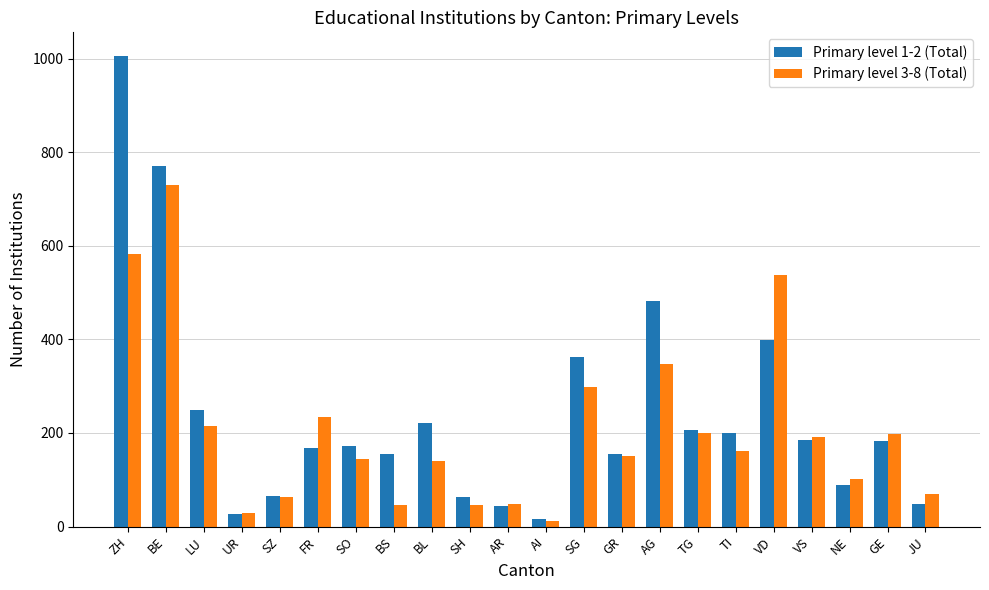

What is the total value across all series at BS?

200